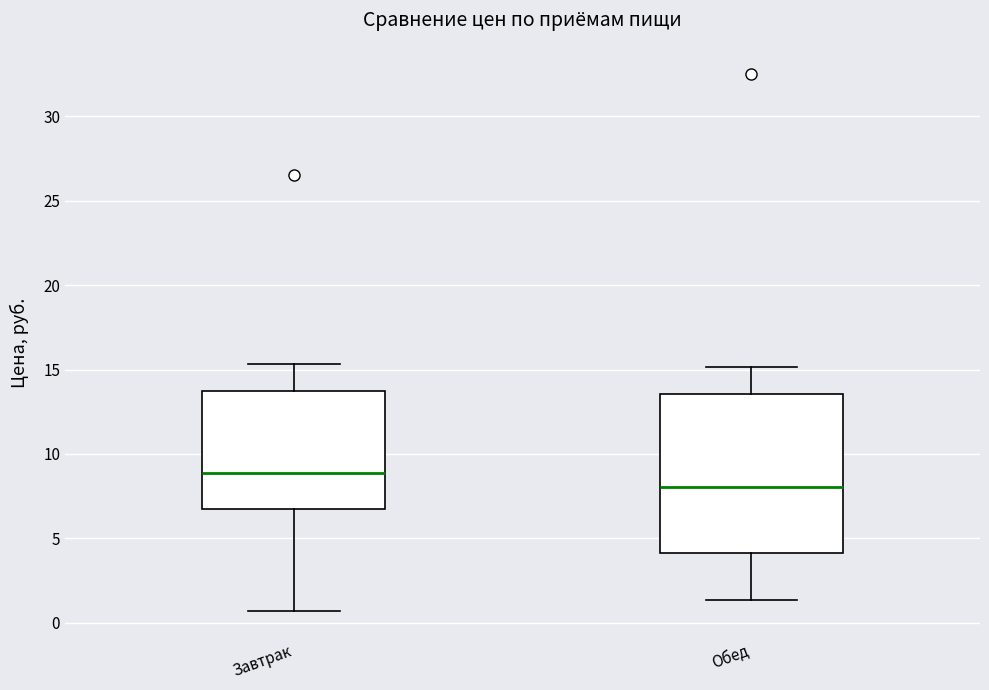

Where does the upper whisker of the box for Обед end on the y-axis? The values are not printed on the chart, so give them approximately, as read against the axis.

15.0